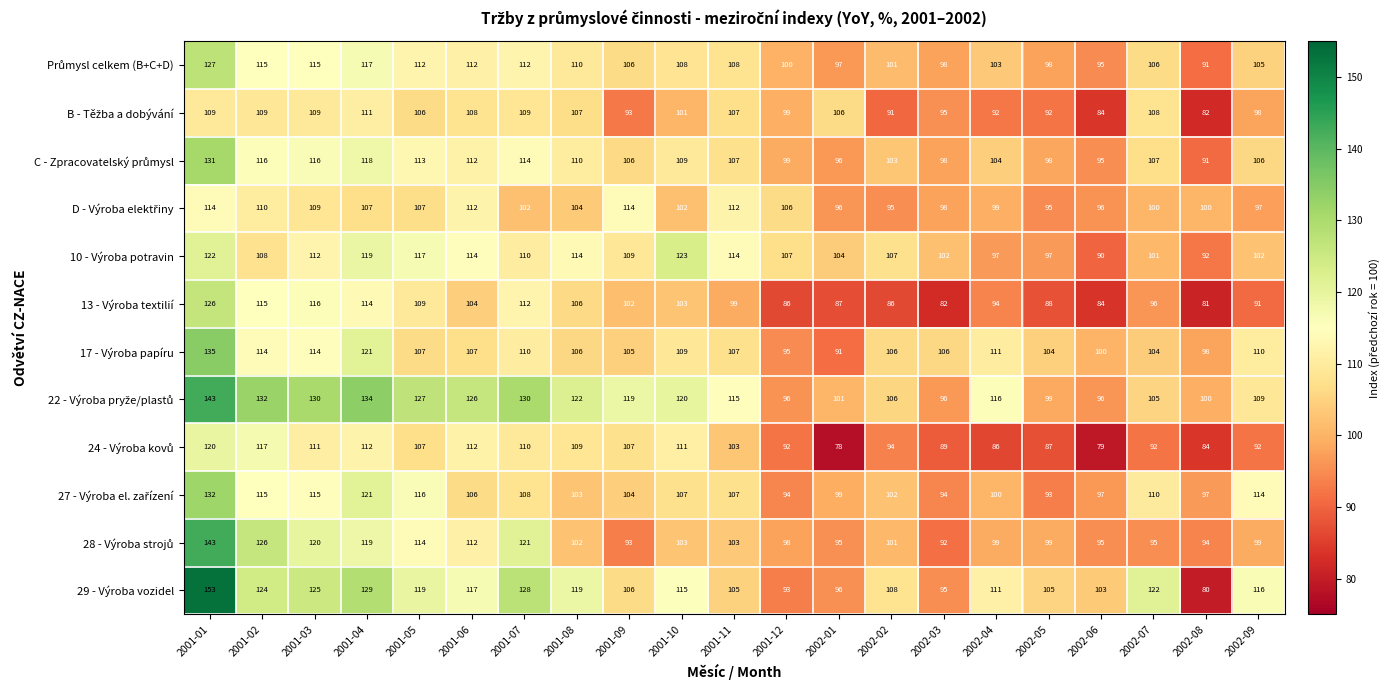

What is the spread (max minus min) of values at 2002-08?

20